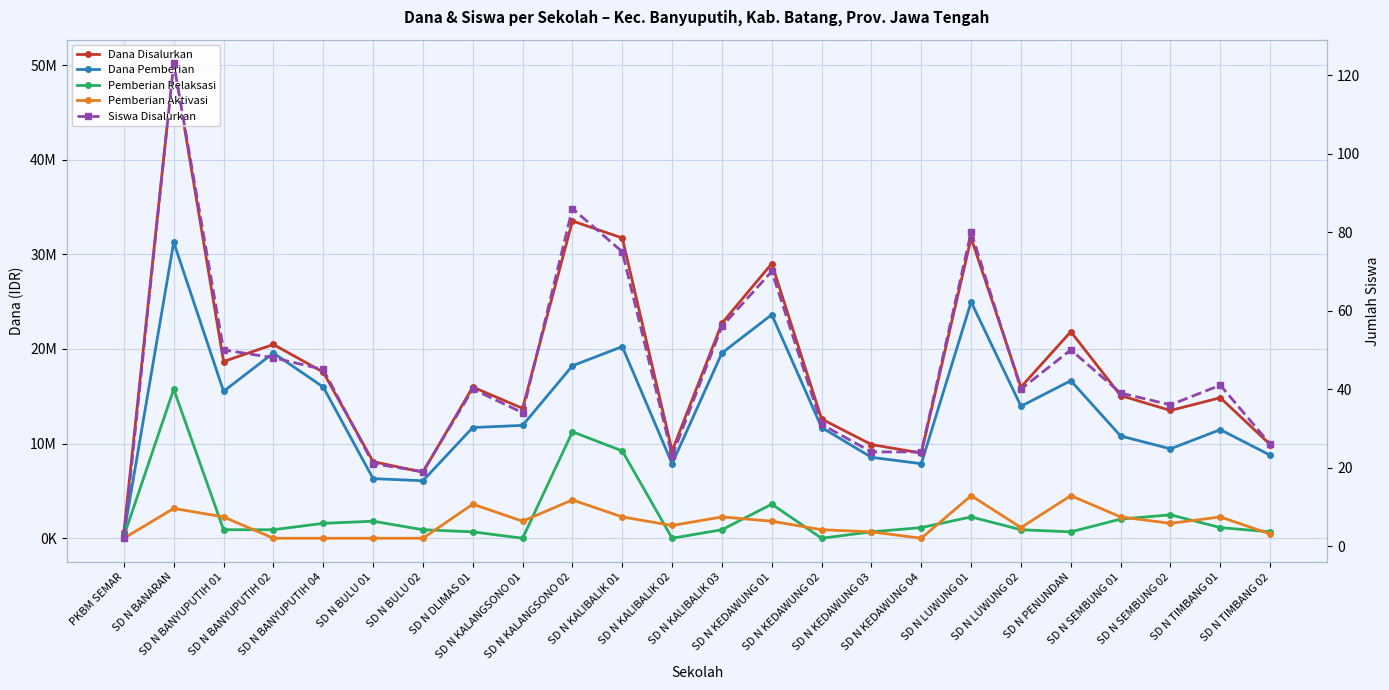

How many values in the Pemberian Aktivasi series exceed 1800000?

10